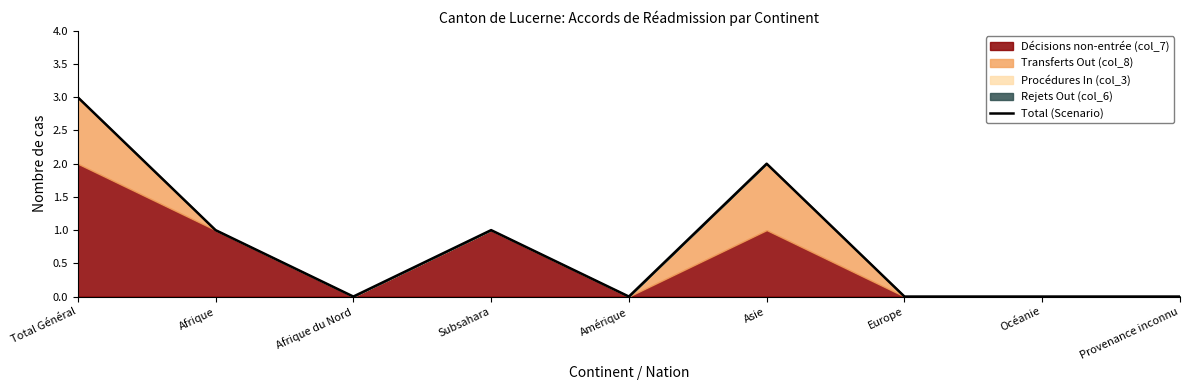

What is the difference between the second highest and minimum values?

2